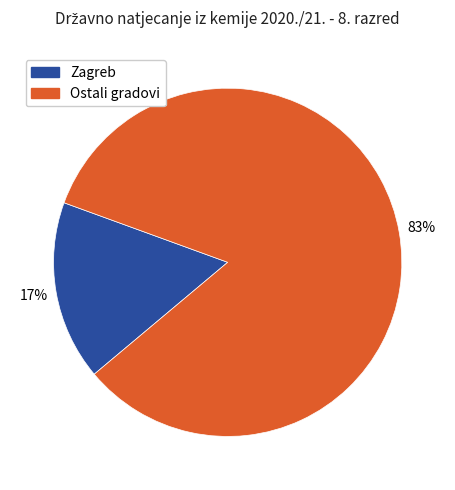

To the nearest percent, what is the average slice percentage?

50%